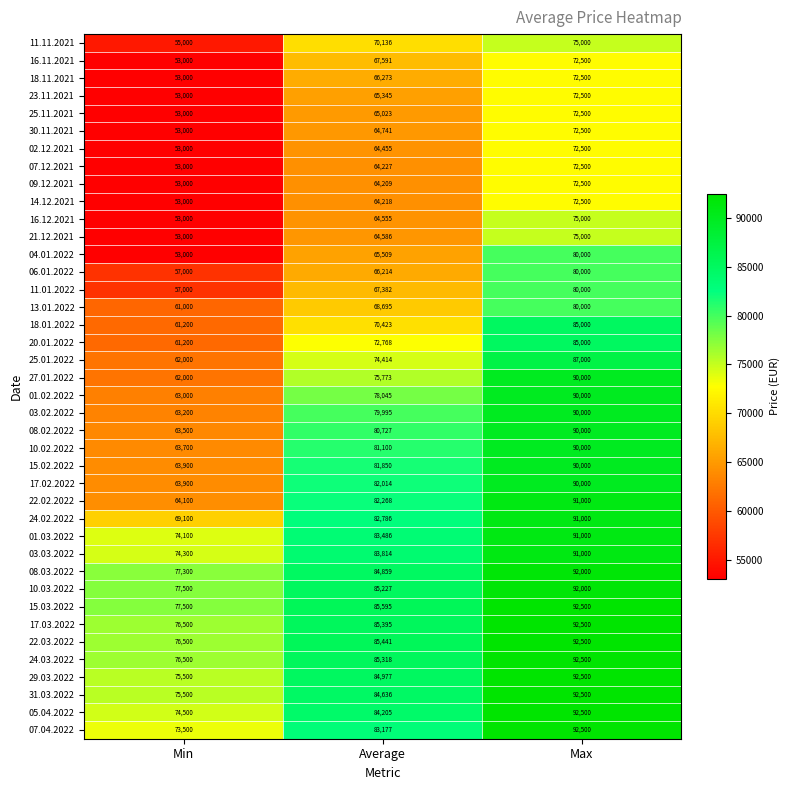

The 22.03.2022 series shows 46211 at Min. True or false?

False